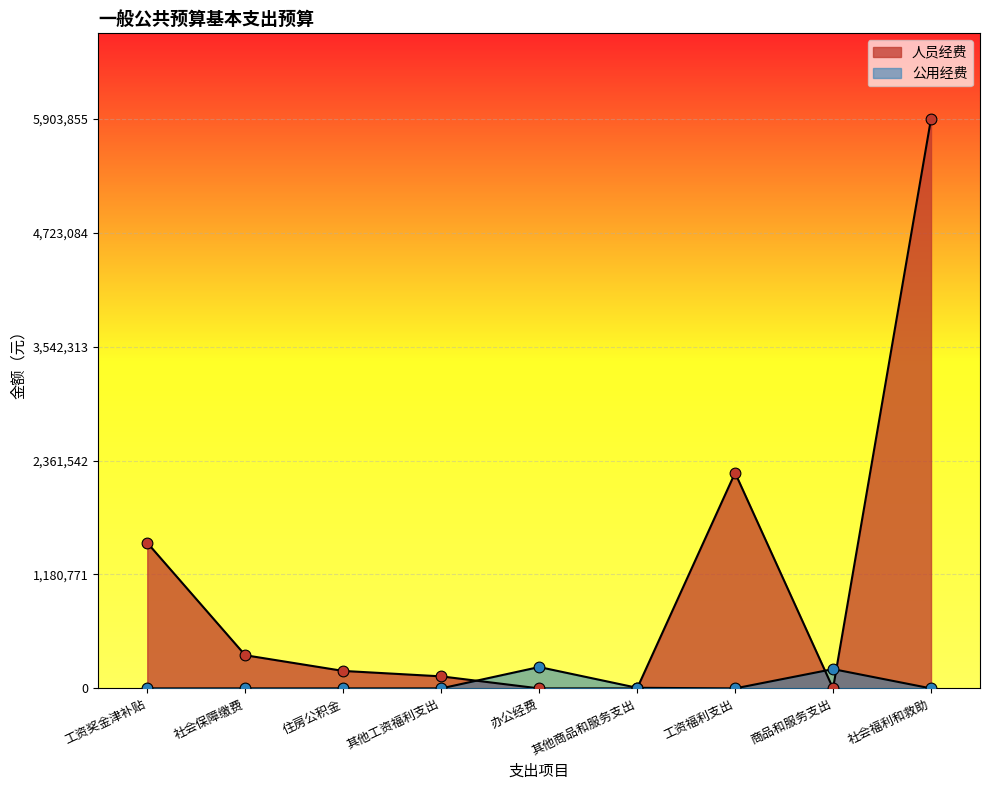

What is the total value across all series at 工资福利支出?

2234119.9